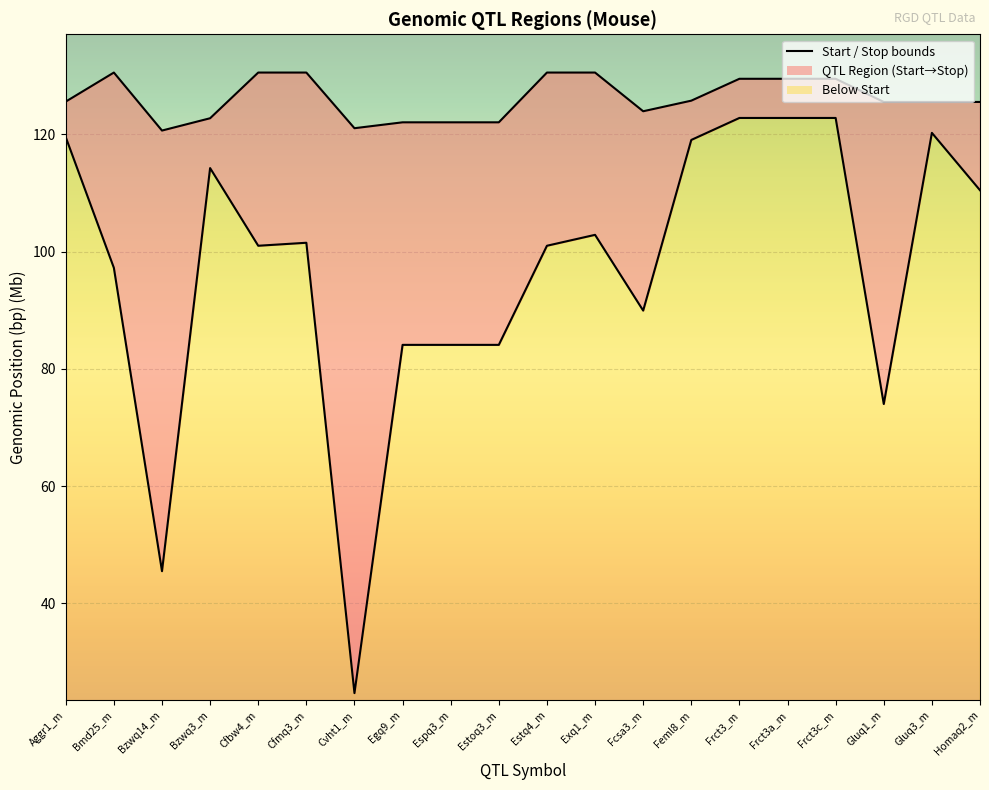

At how many categories does at least one series exceed 27?

20